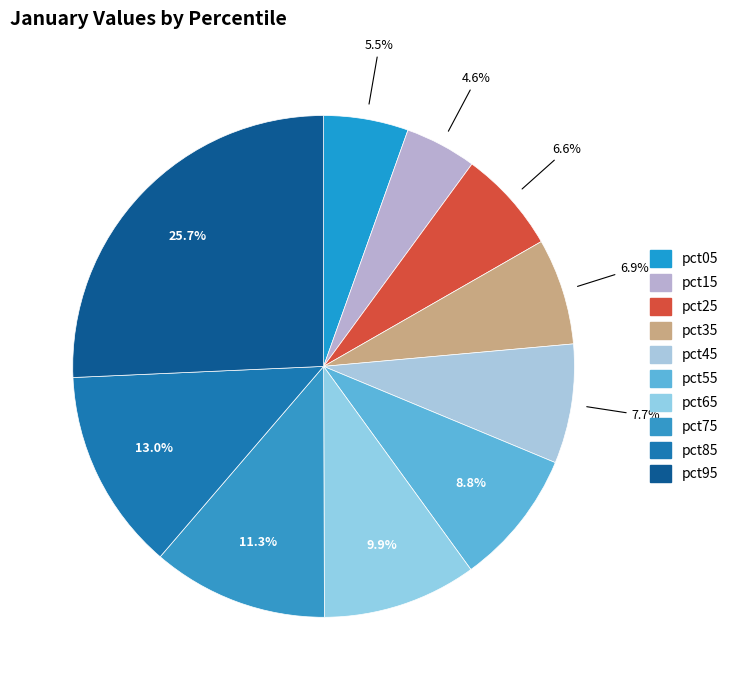

The pct35 slice represents 1% of the pie. True or false?

False